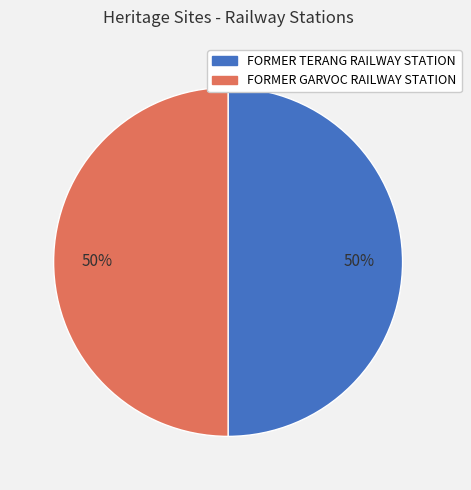

What is the ratio of the value at FORMER GARVOC RAILWAY STATION to the value at FORMER TERANG RAILWAY STATION?

1.0